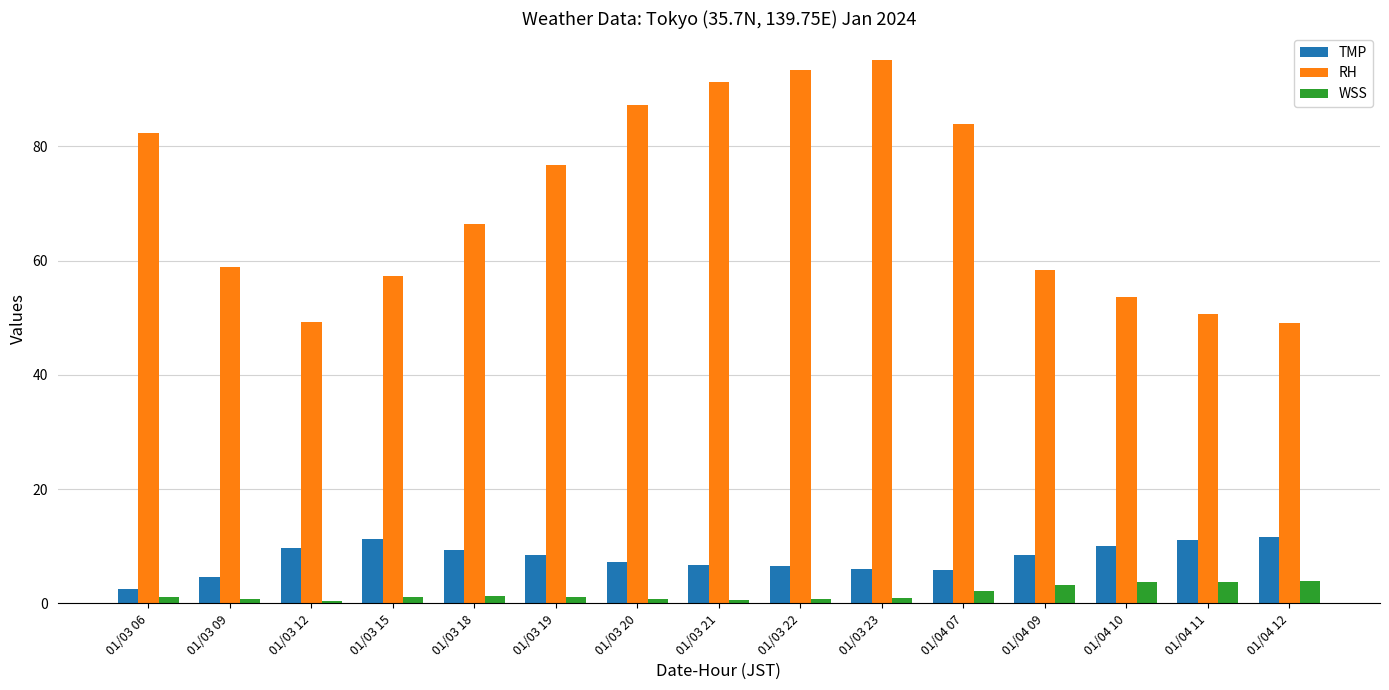

Count the number of categories in the chart.

15